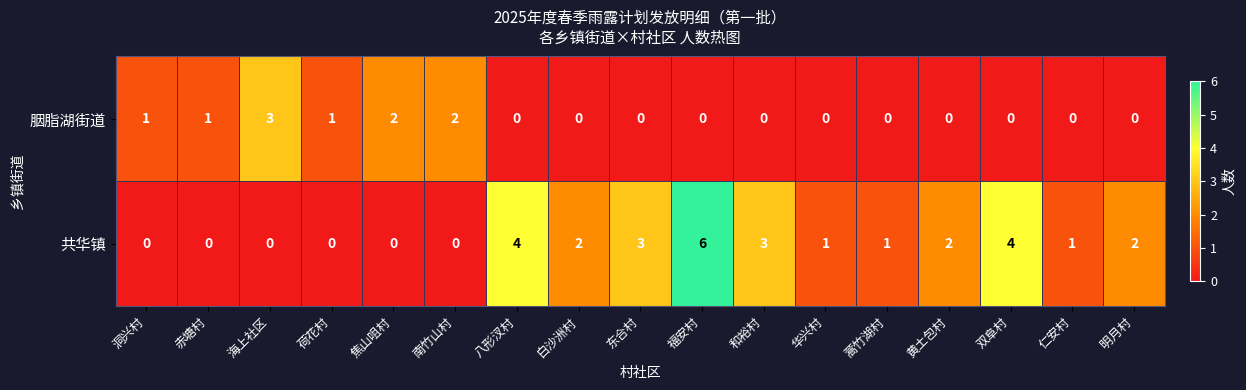

Which series has the largest total across all categories?

共华镇